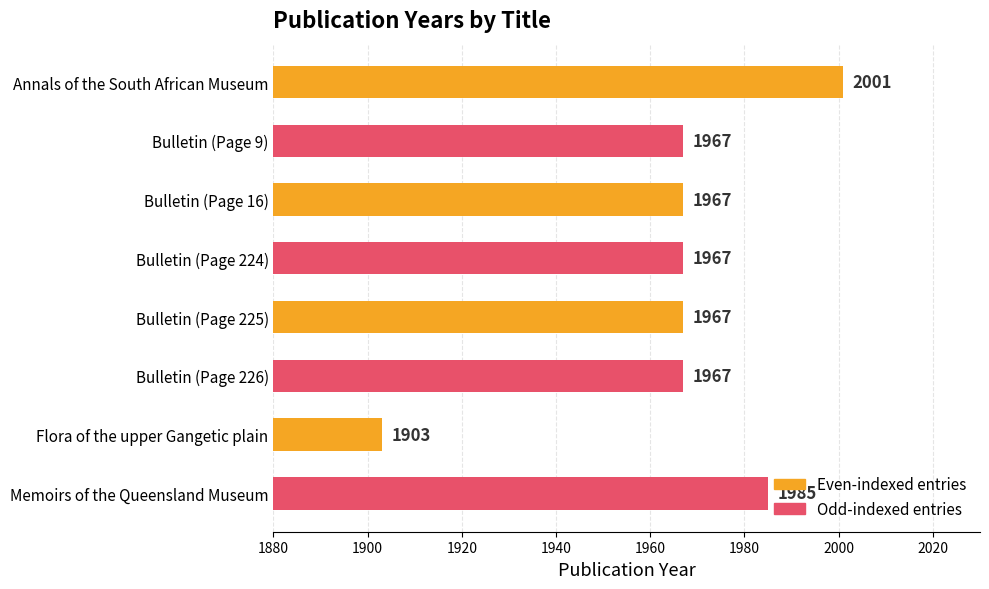

What is the average value?

1966